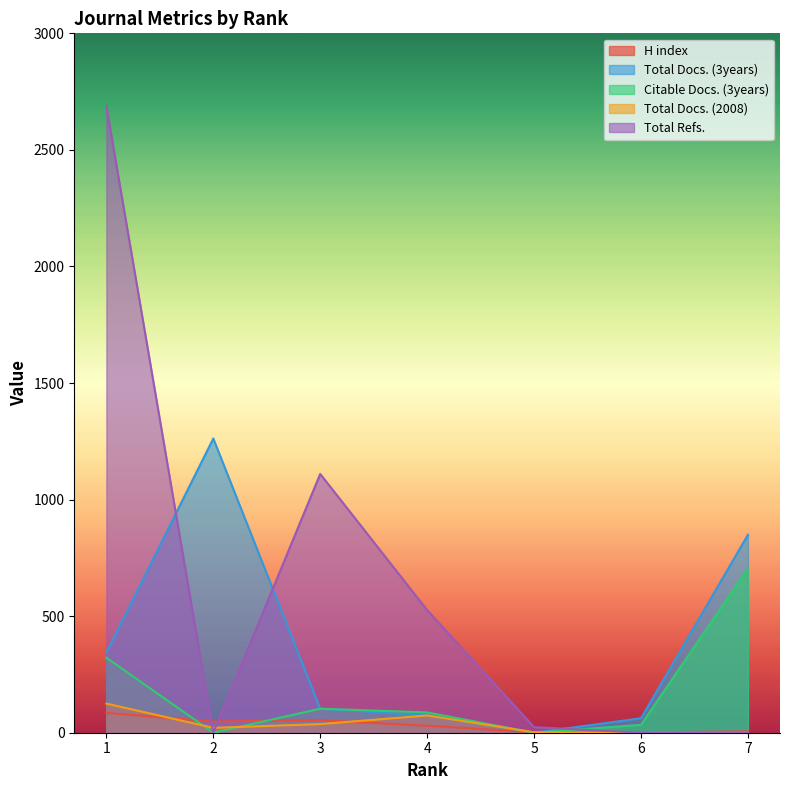

At which label is H index closest to 43?

2